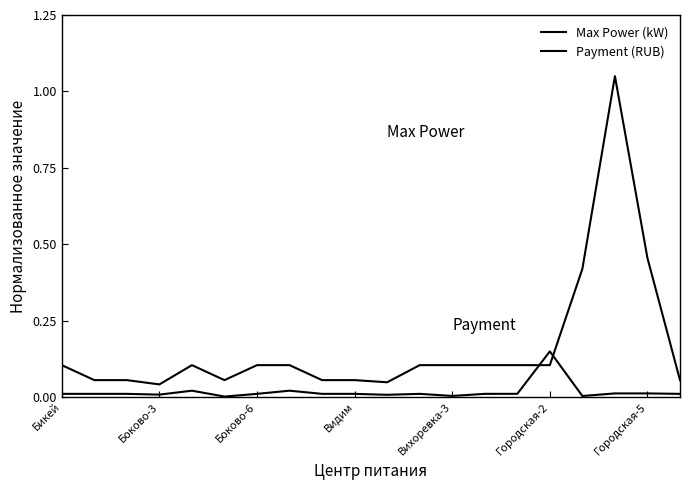

What is the greatest value displayed?

1.1